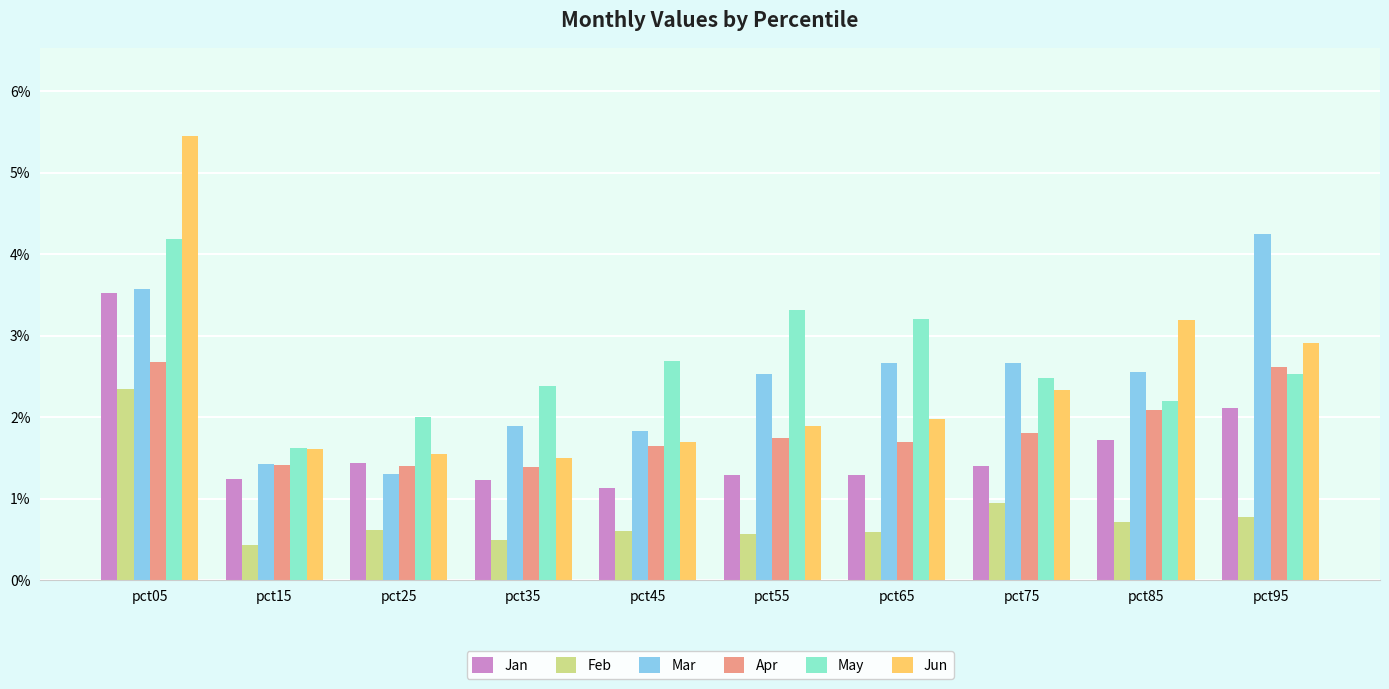

Is the value of Jan at pct55 greater than the value of Feb at pct25?

Yes